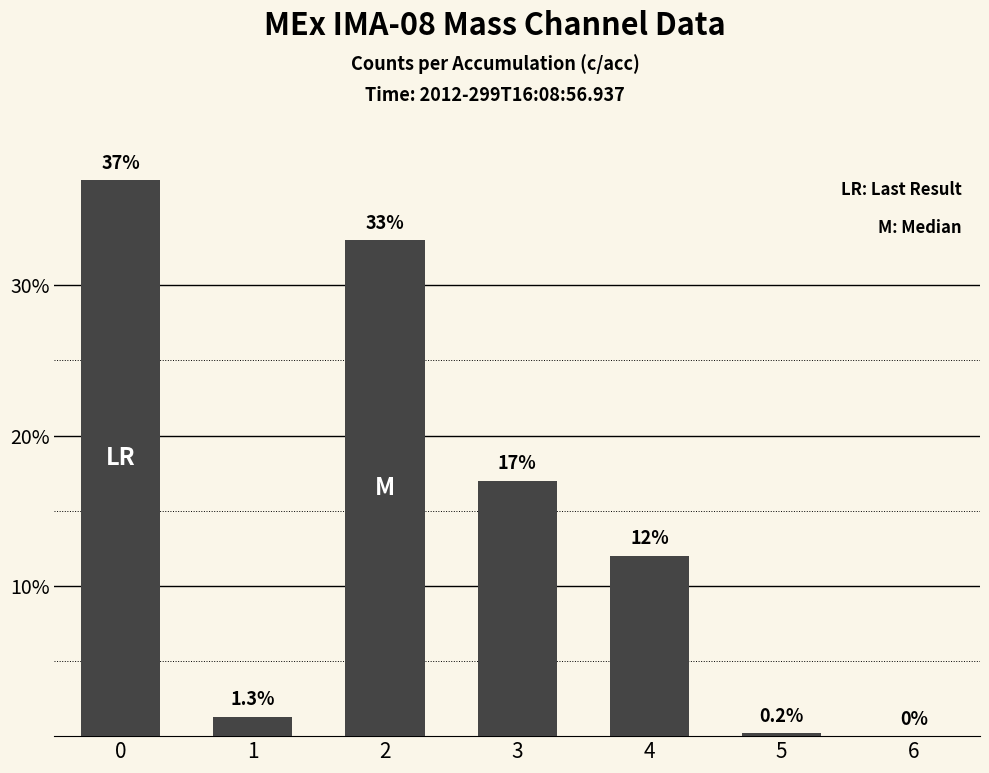

Reading left to right, transcribe all the data shown in this chart.

0=37.0	1=1.3	2=33.0	3=17.0	4=12.0	5=0.2	6=0.0